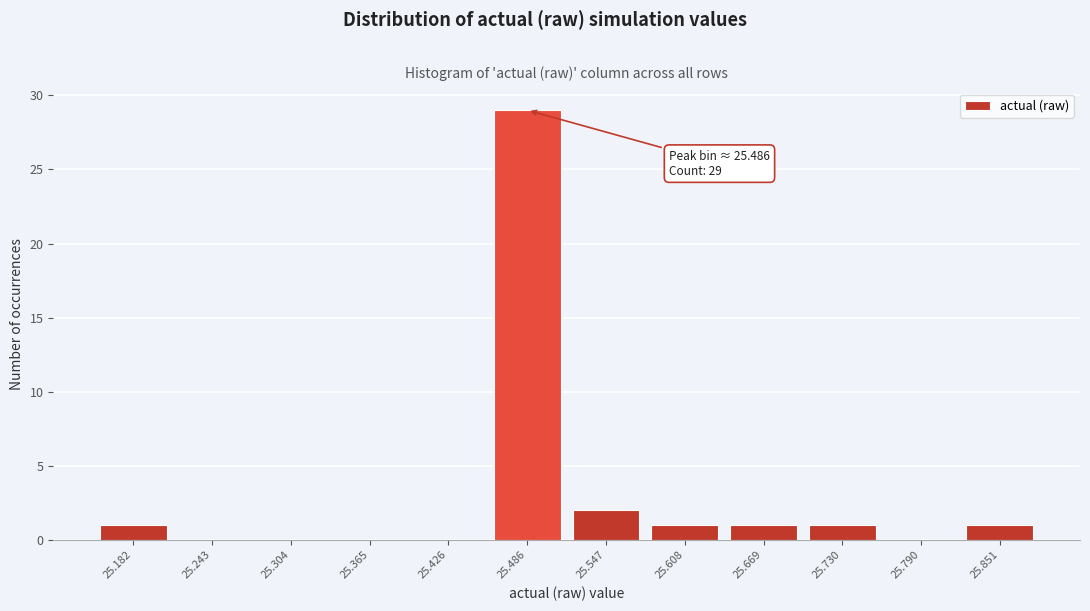

Which range on the x-axis has the tallest bar?

25.46 to 25.52